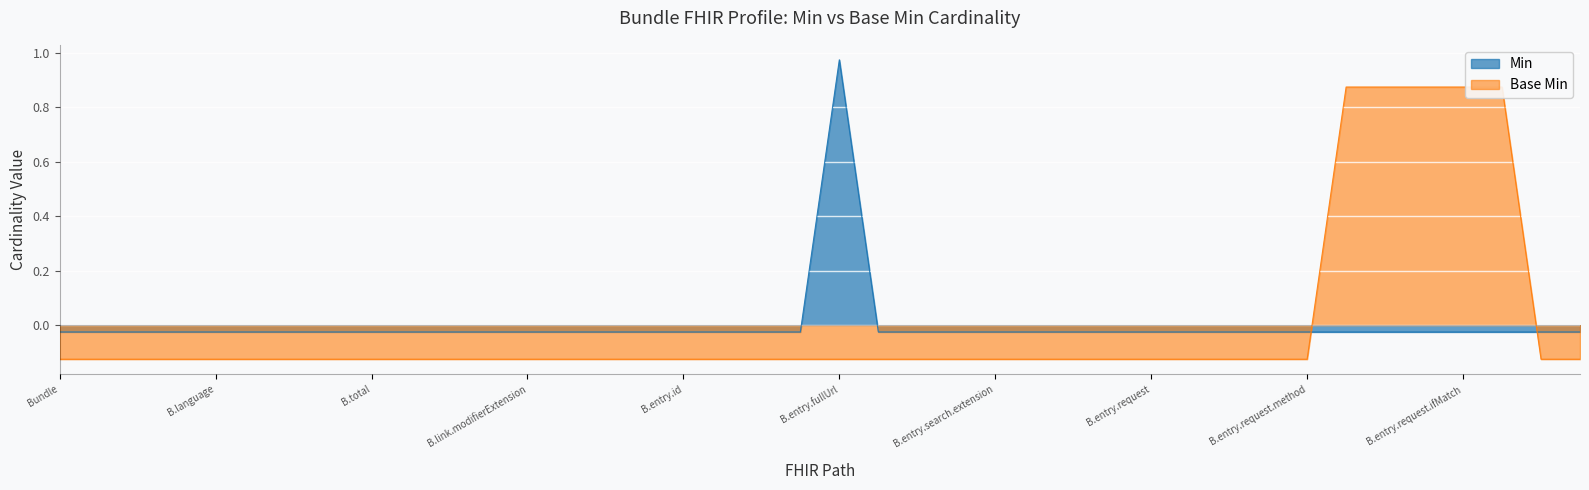

What is the difference between the maximum and second lowest values in the Base Min series?

1.0